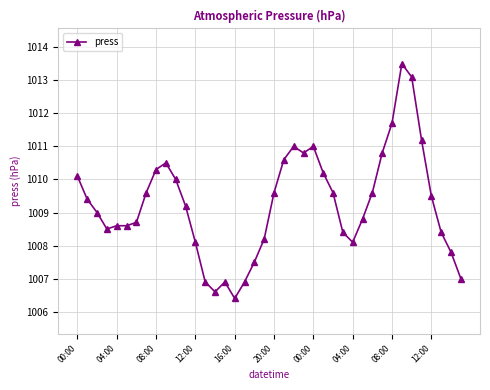

True or false: there are more than 0 points higher than both neighbors.

True